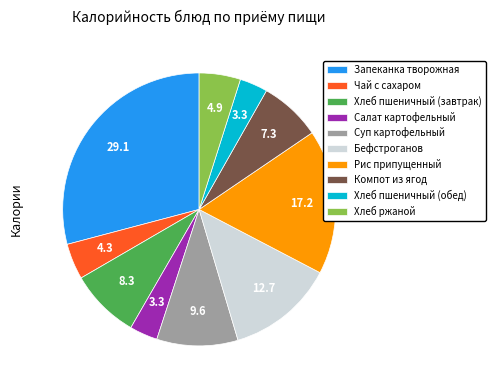

Which slice is the largest?

Запеканка творожная